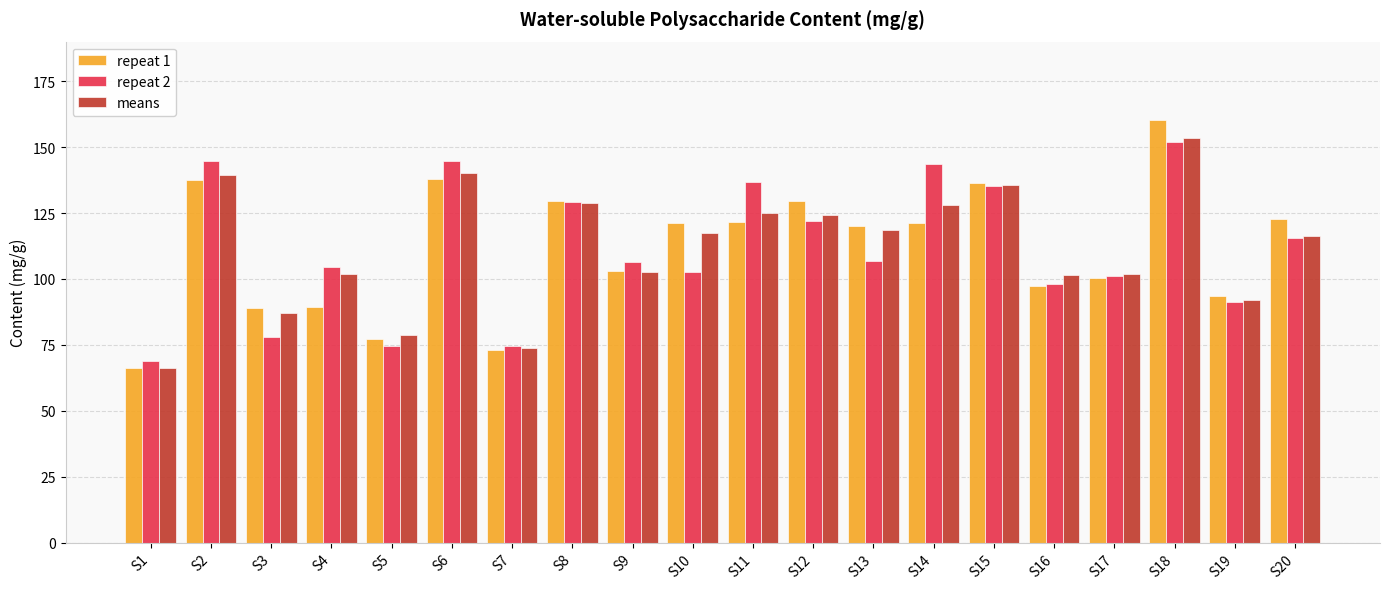

At how many categories does at least one series exceed 132?

6